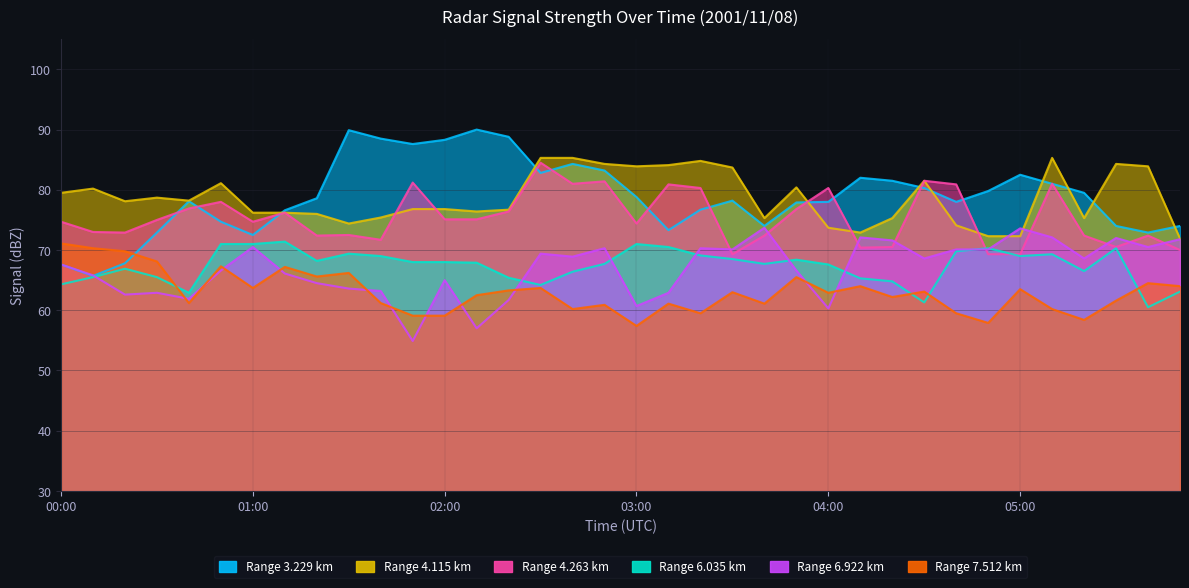

The 6.922 series shows 73.7 at 03:40. True or false?

True